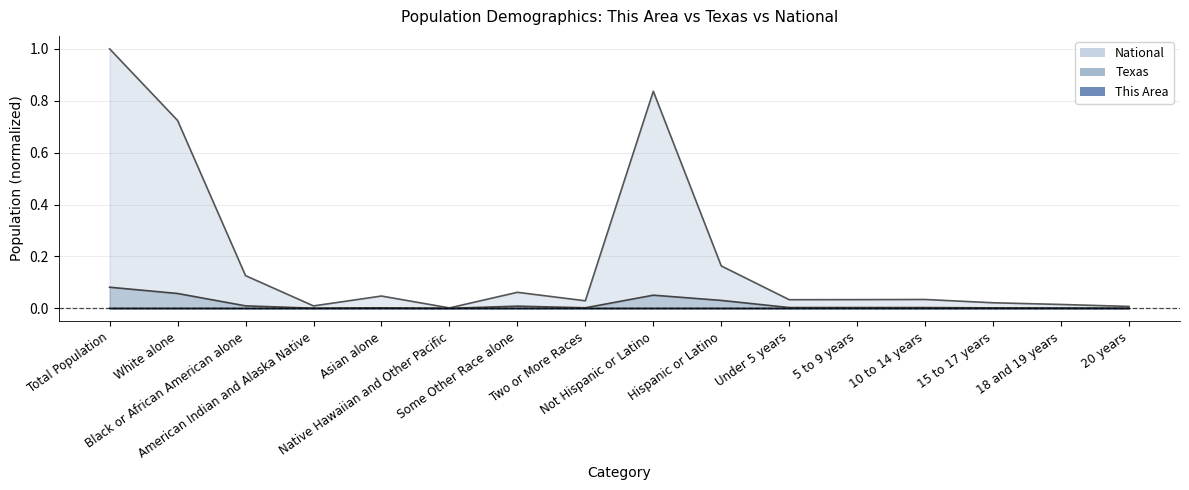

At which label is National closest to 0?

Native Hawaiian and Other Pacific